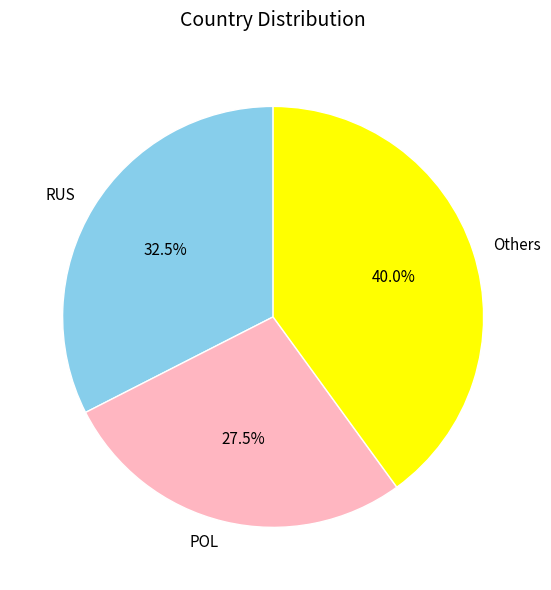

Does any single category account for the majority?

No